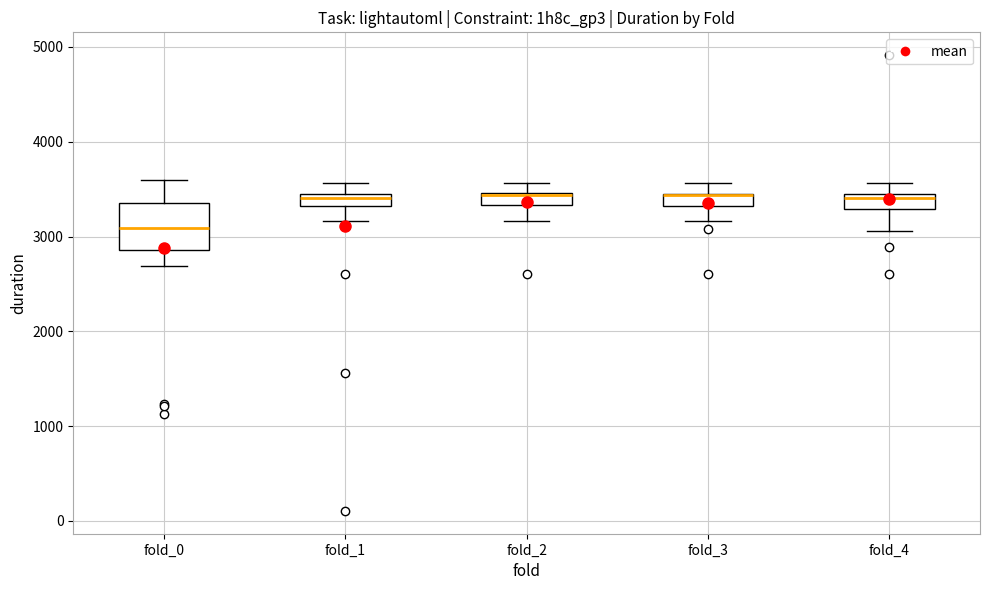

Comparing the boxes themselves (not the whiskers), which one is the tallest?

fold_0